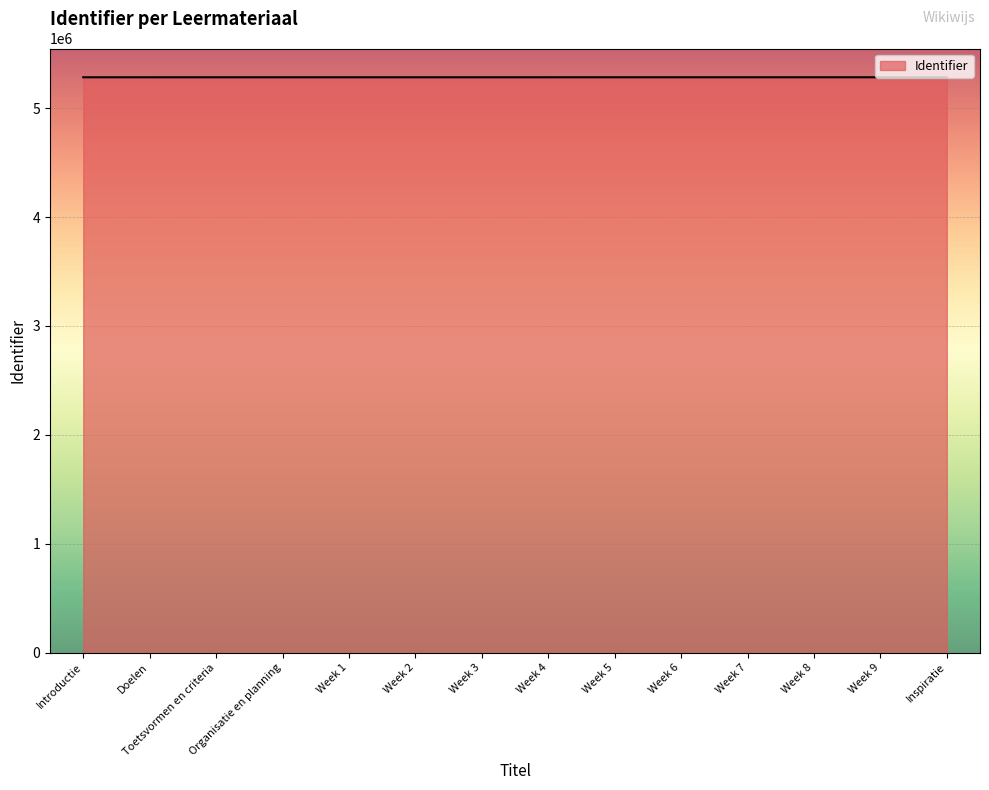

The value at Week 8 is 1802949. True or false?

False